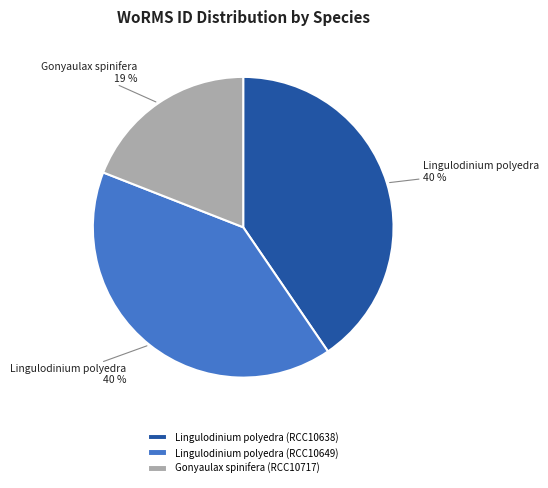

To the nearest percent, what is the combined percentage of Gonyaulax spinifera (RCC10717) and Lingulodinium polyedra (RCC10649)?

60%